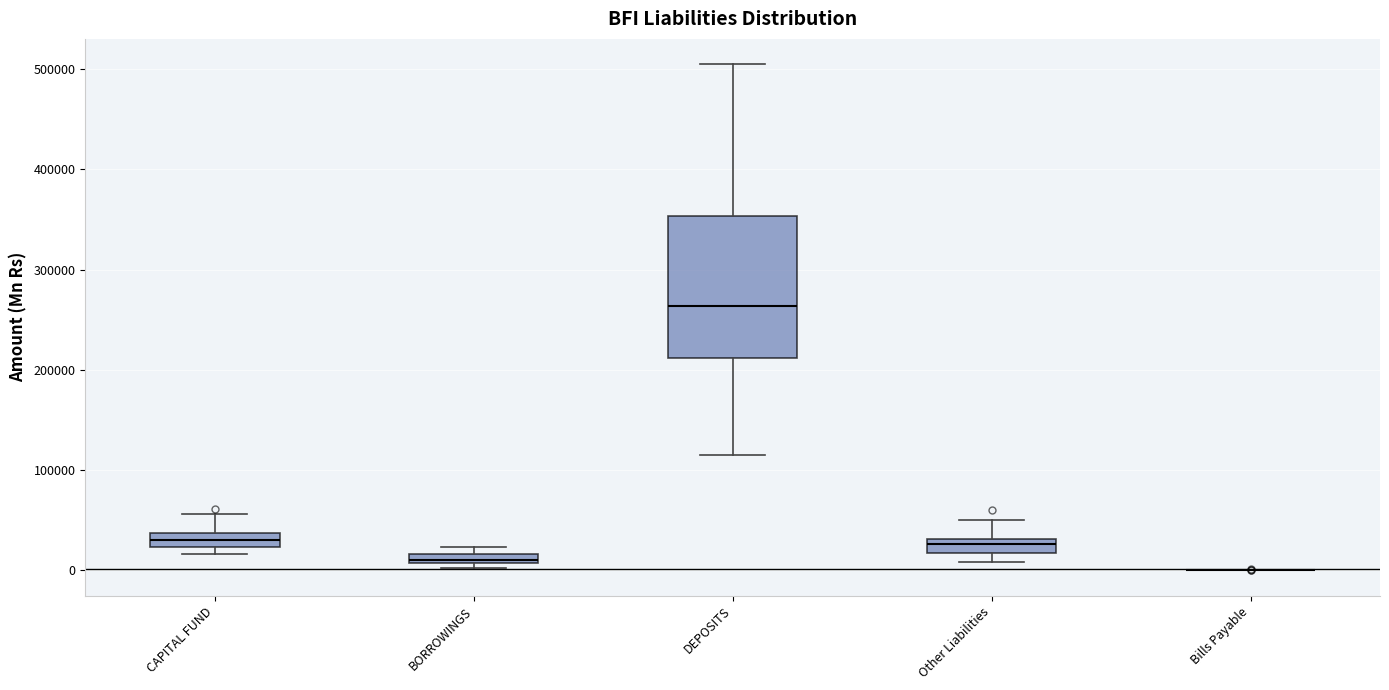

Comparing the boxes themselves (not the whiskers), which one is the tallest?

DEPOSITS